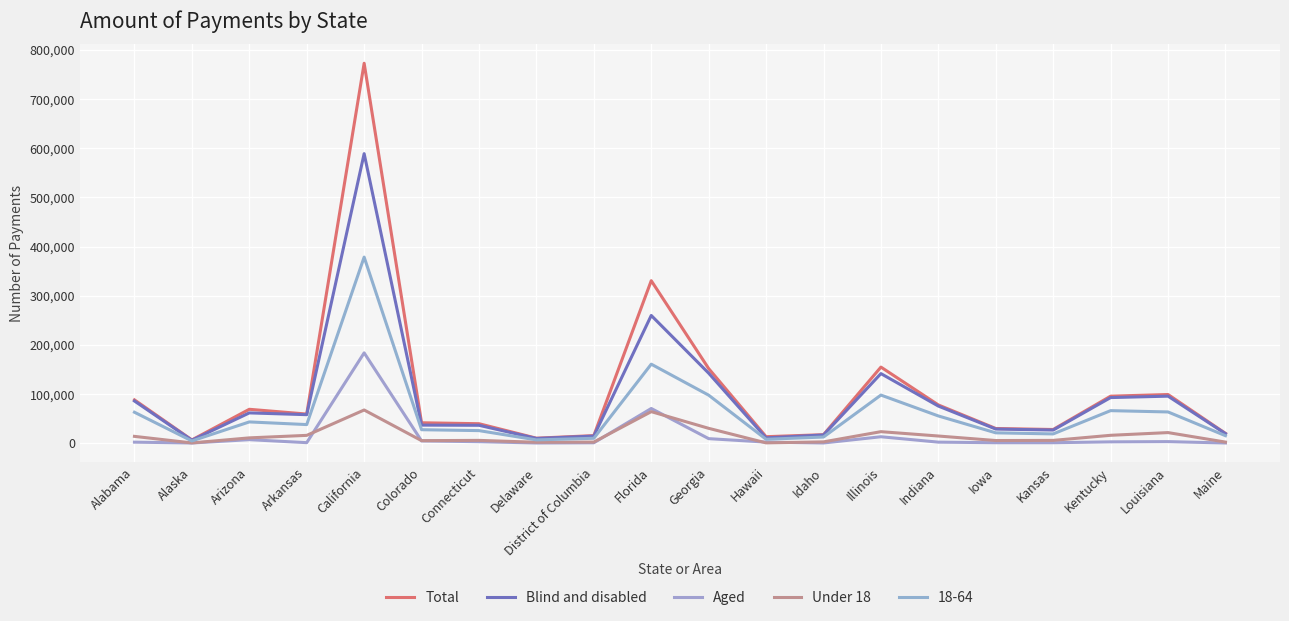

How many lines are shown in the chart?

5